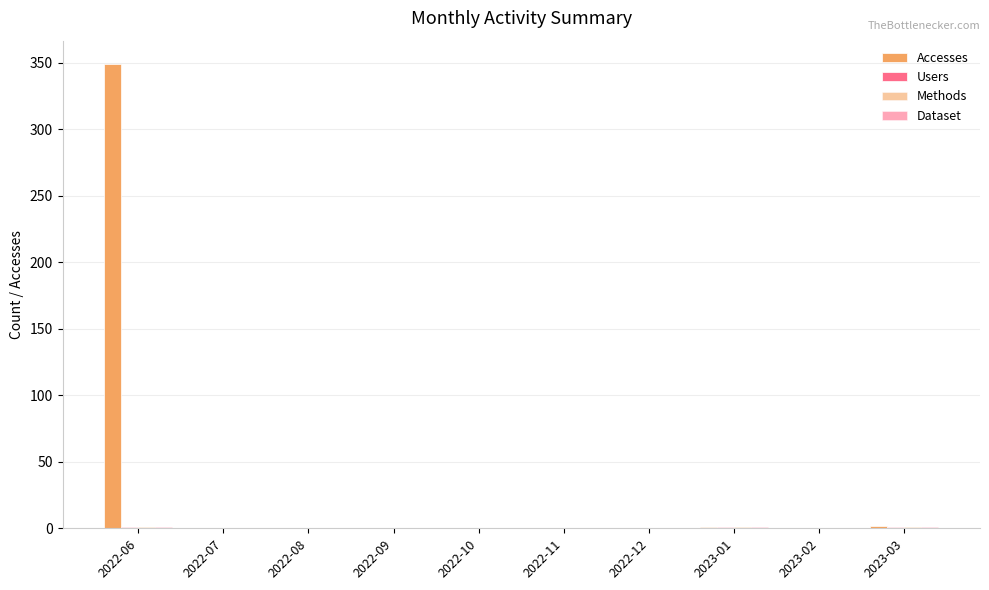

Which category has the lowest value in the Methods series?

2022-07